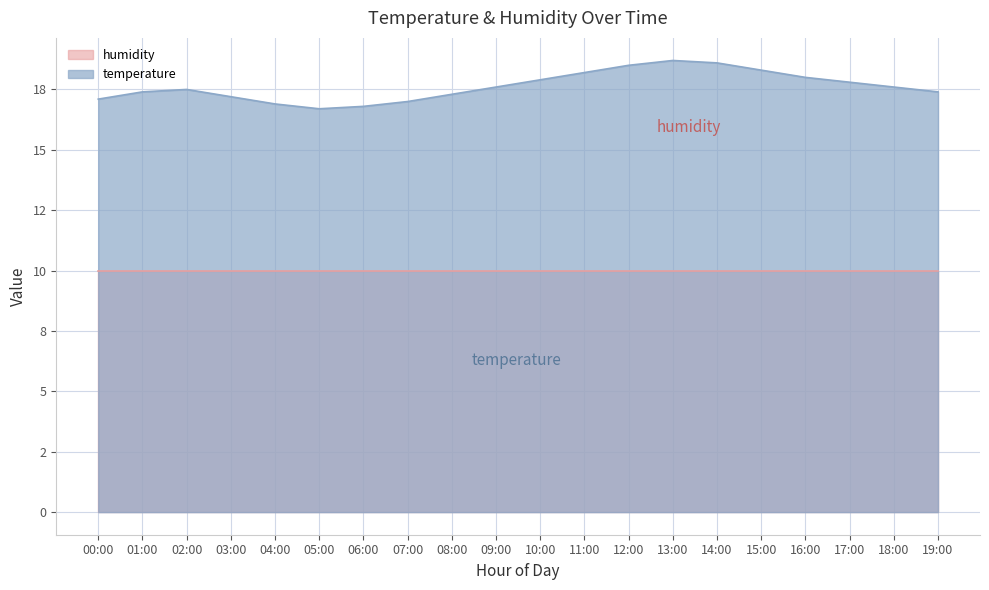

True or false: the data shows 31.2 at 16:00.

False